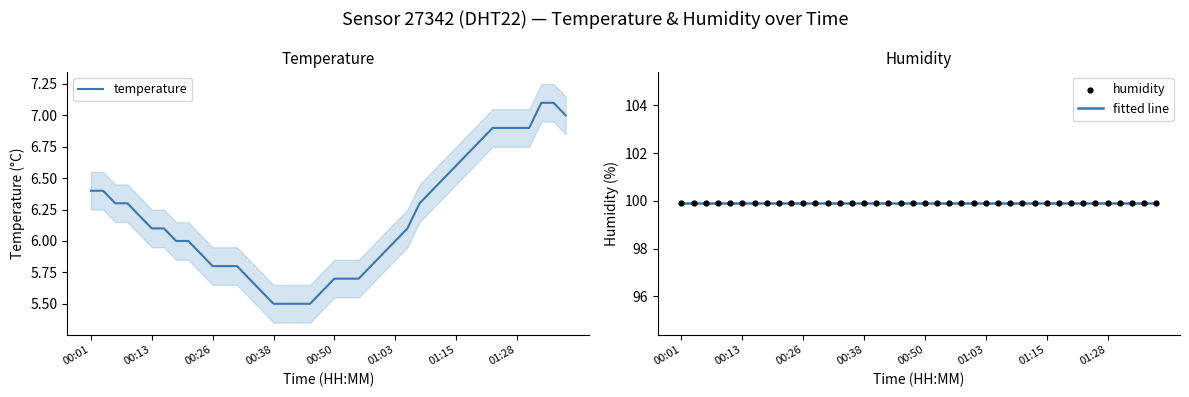

Which series reaches the maximum Y coordinate?

humidity